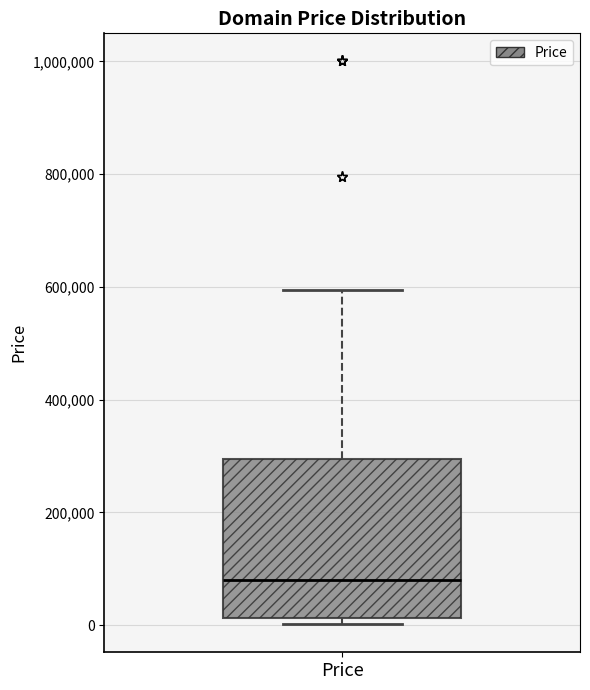

Read this box plot against the y-axis: the position of the median line, the range covered by the box, and the ends of both whiskers. The values are not printed on the chart, so give them approximately, as read against the axis.

median 80000, box 20000 to 300000, whiskers 0 to 600000